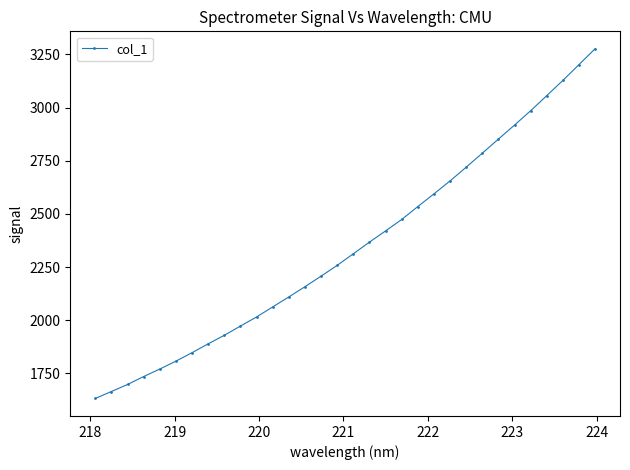

What is the difference between the second highest and minimum values?

1569.8